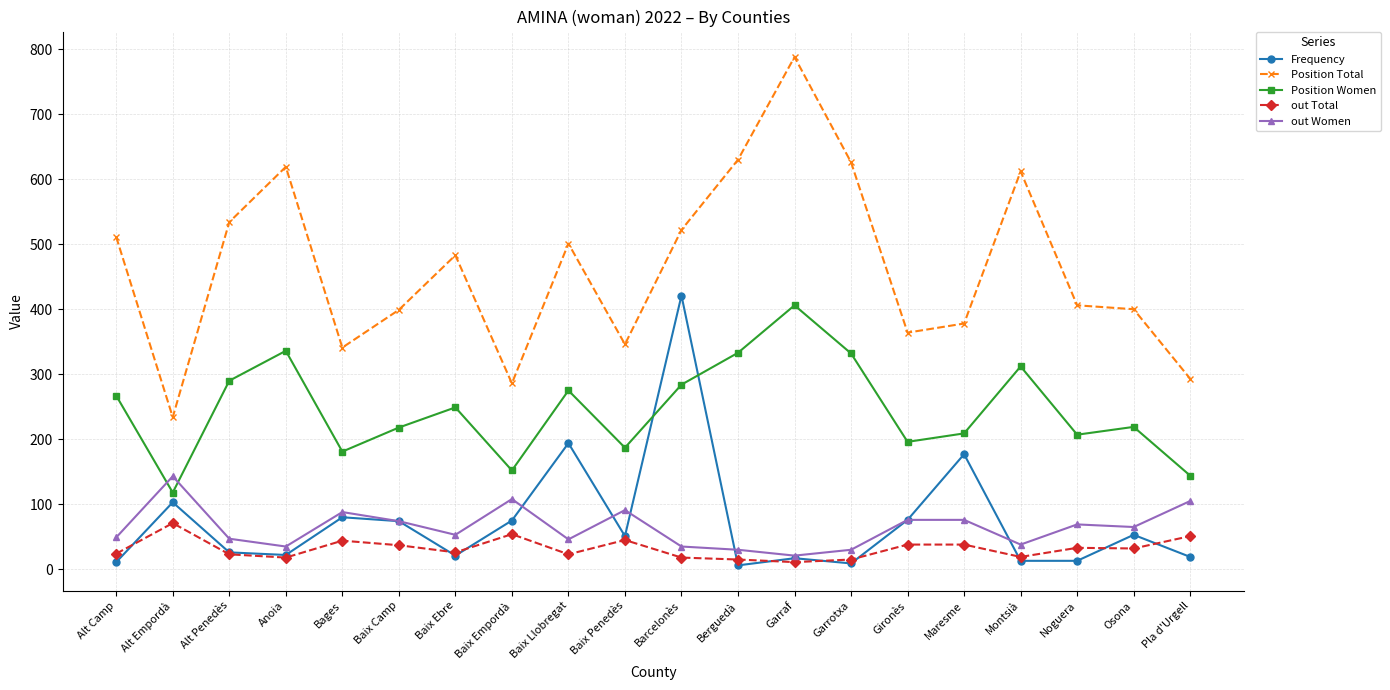

Which series has the largest total across all categories?

Position Total